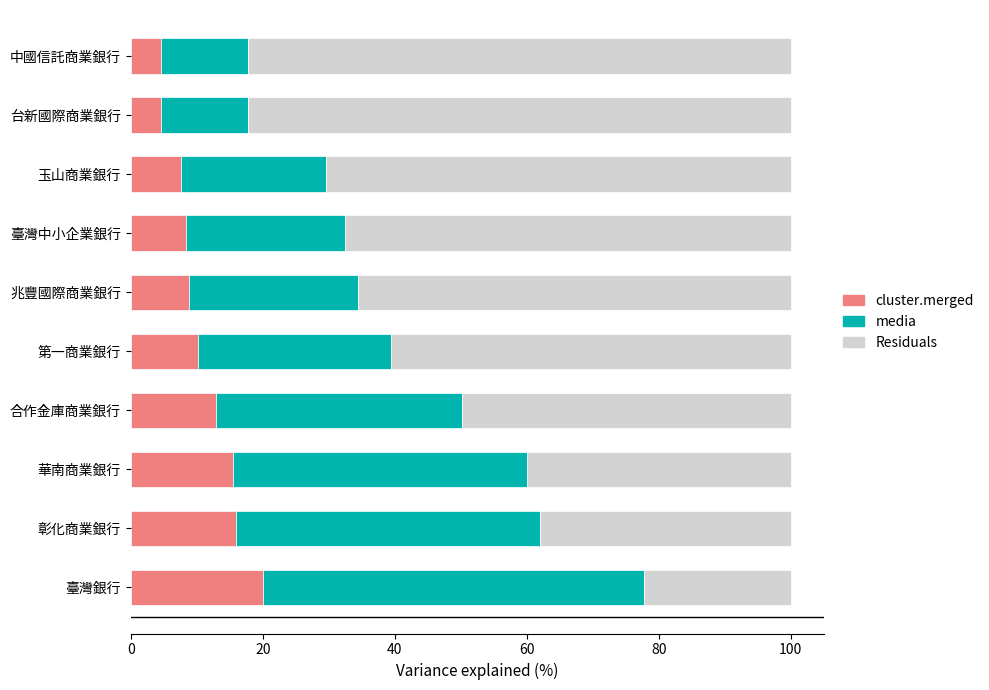

What is the total value across all series at 兆豐國際商業銀行?

100.0